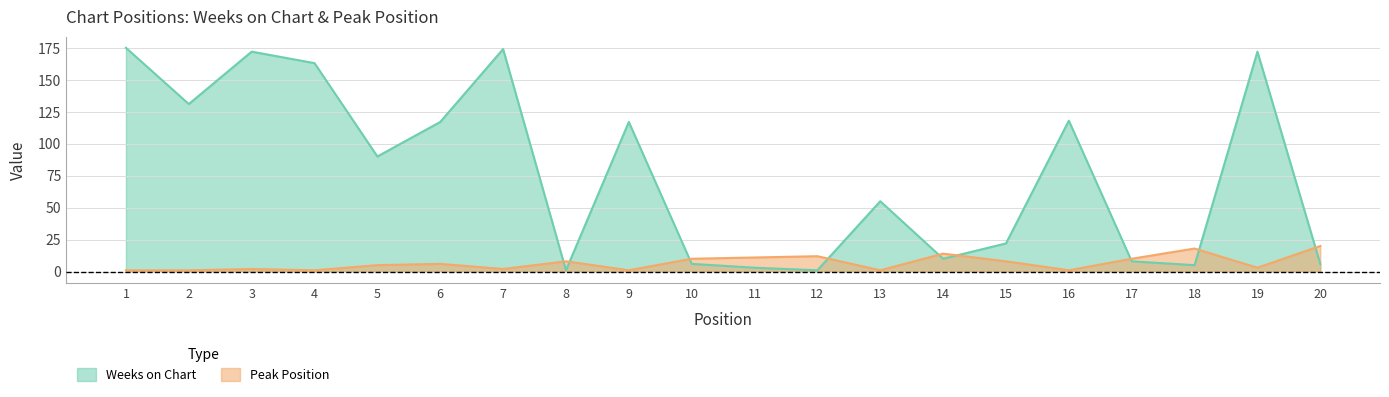

How many lines are shown in the chart?

2